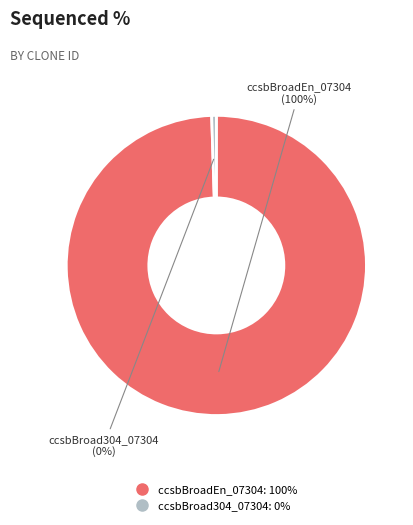

Which has a higher value, ccsbBroadEn_07304 or ccsbBroad304_07304?

ccsbBroadEn_07304